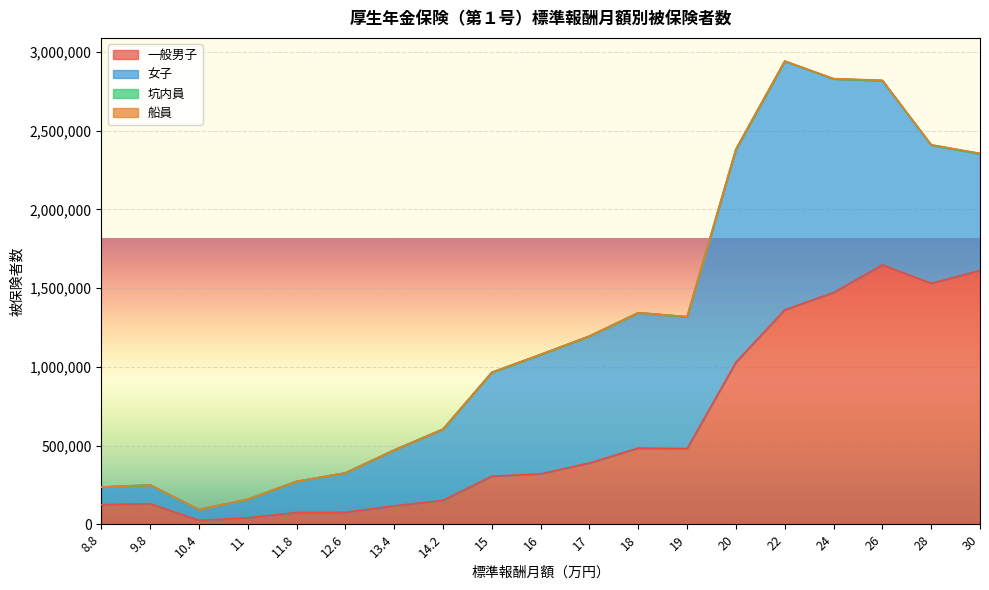

Which category has the lowest value in the 女子 series?

10.4